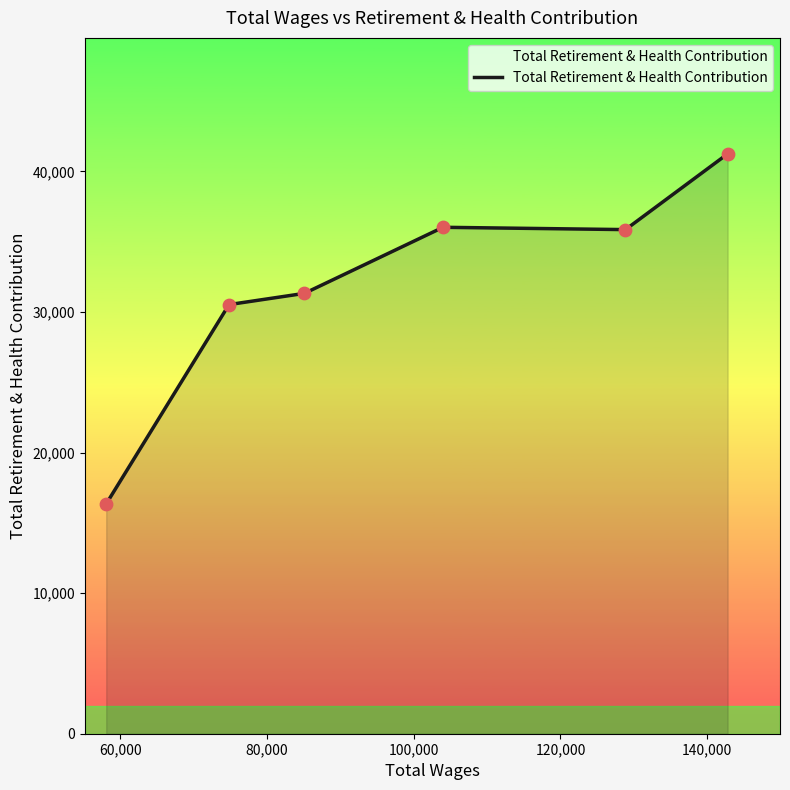

True or false: the data has more than 2 interior local peaks.

False